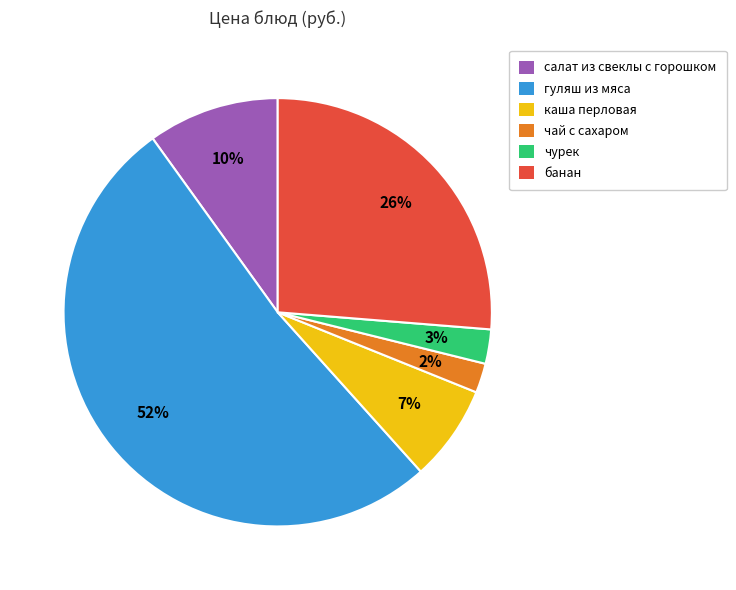

The салат из свеклы с горошком slice represents 10% of the pie. True or false?

True